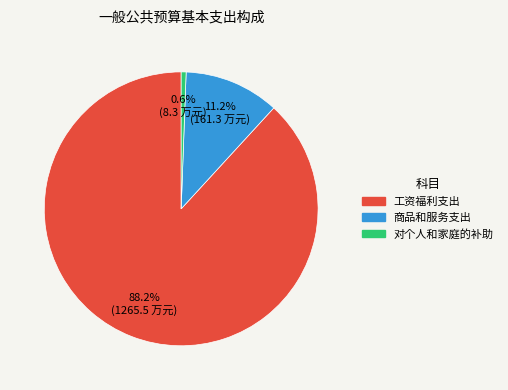

Rank the categories by value from highest to lowest.

工资福利支出, 商品和服务支出, 对个人和家庭的补助